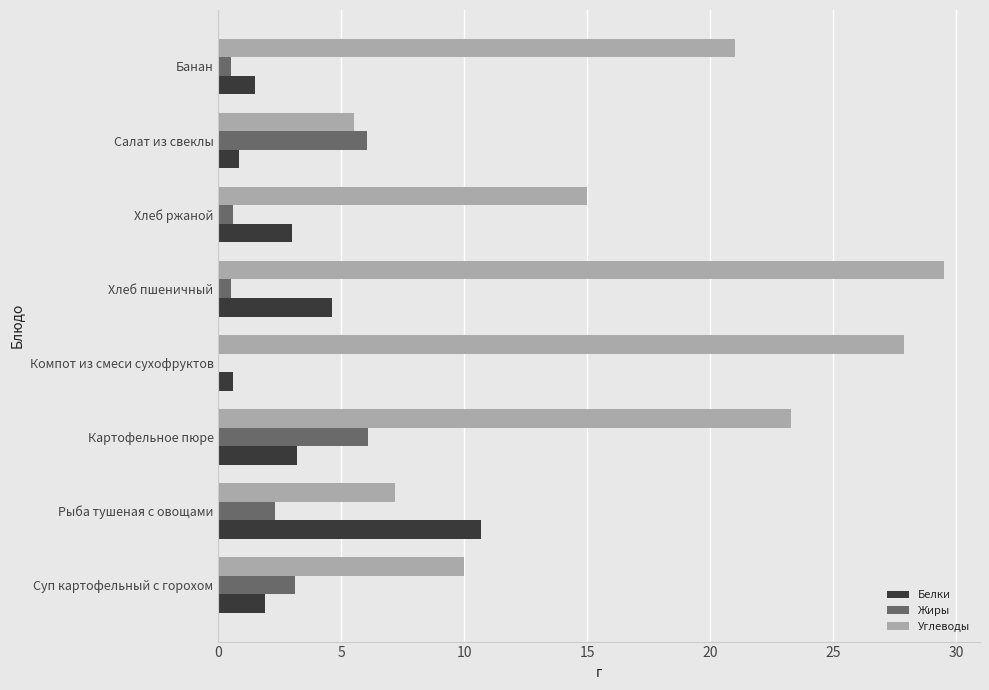

Which category has the highest value across all series?

Хлеб пшеничный